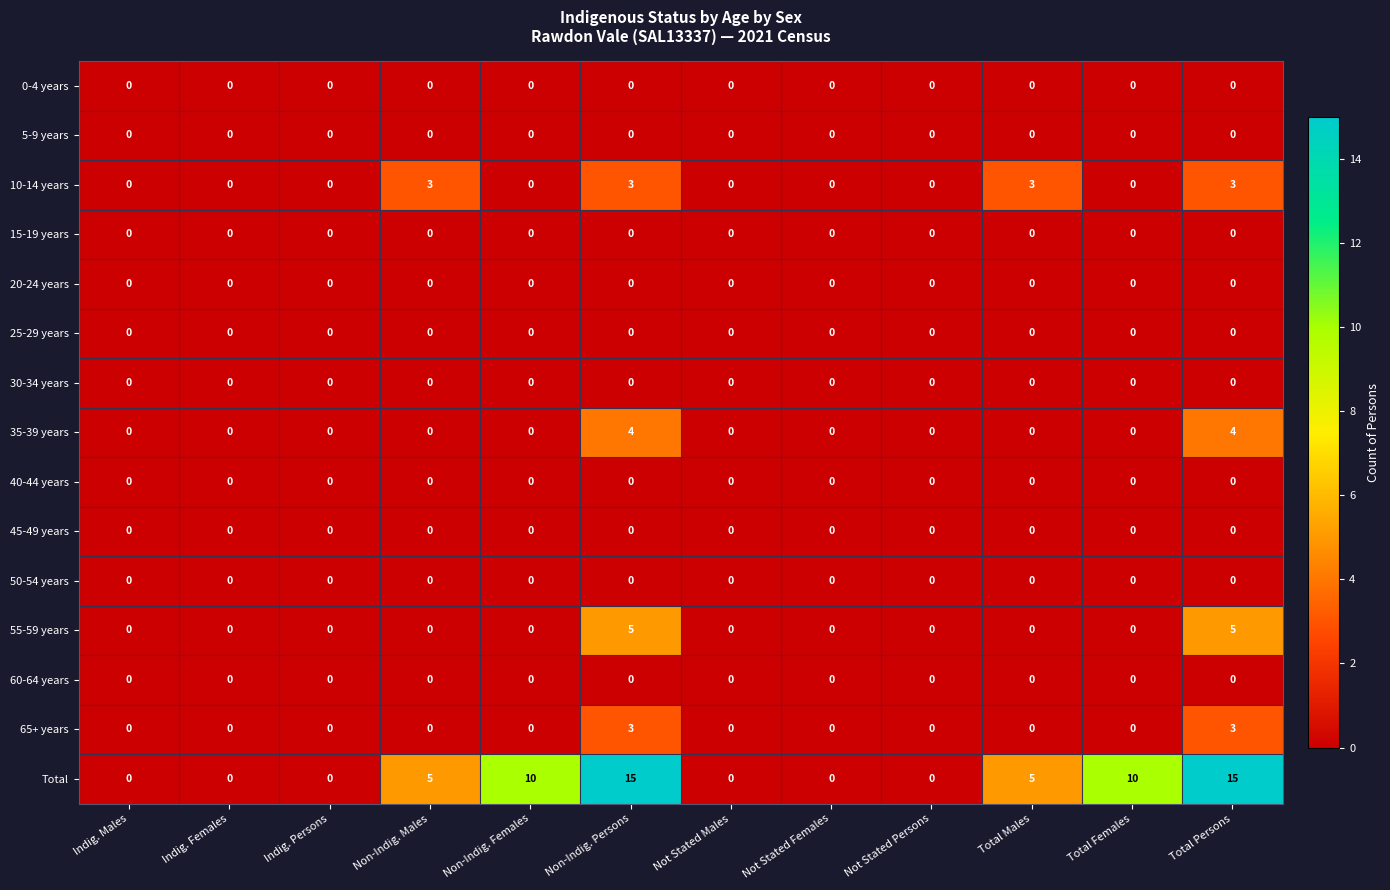

What is the difference between the second highest and second lowest values in the 55-59 years series?

5